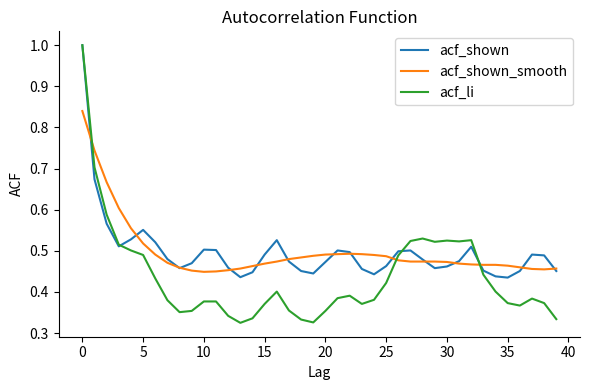

Which series has the largest range (max minus min)?

acf_li